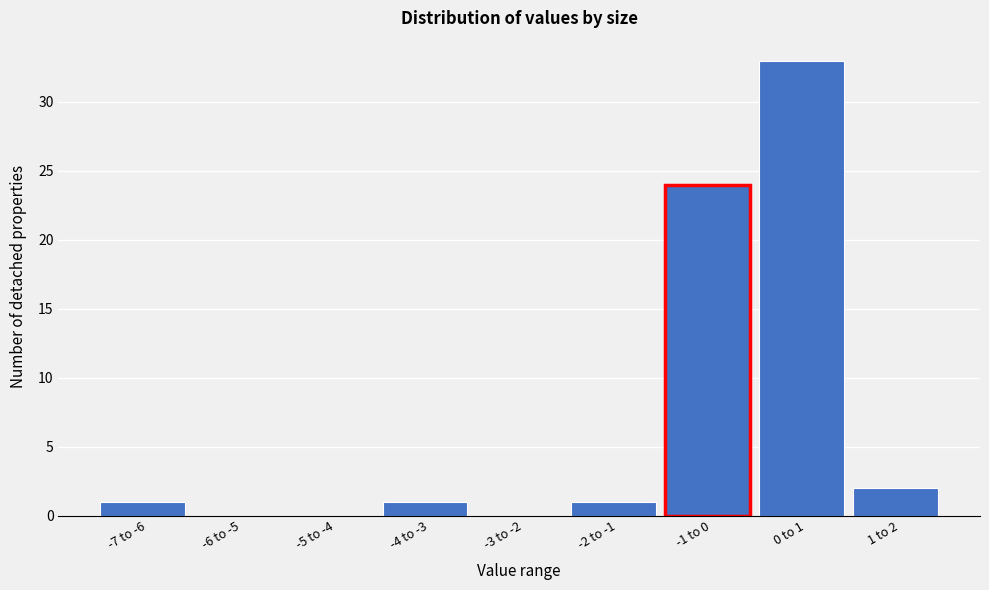

Reading left to right, what are all the values shown in this chart?

-7 to -6=1	-6 to -5=0	-5 to -4=0	-4 to -3=1	-3 to -2=0	-2 to -1=1	-1 to 0=24	0 to 1=33	1 to 2=2